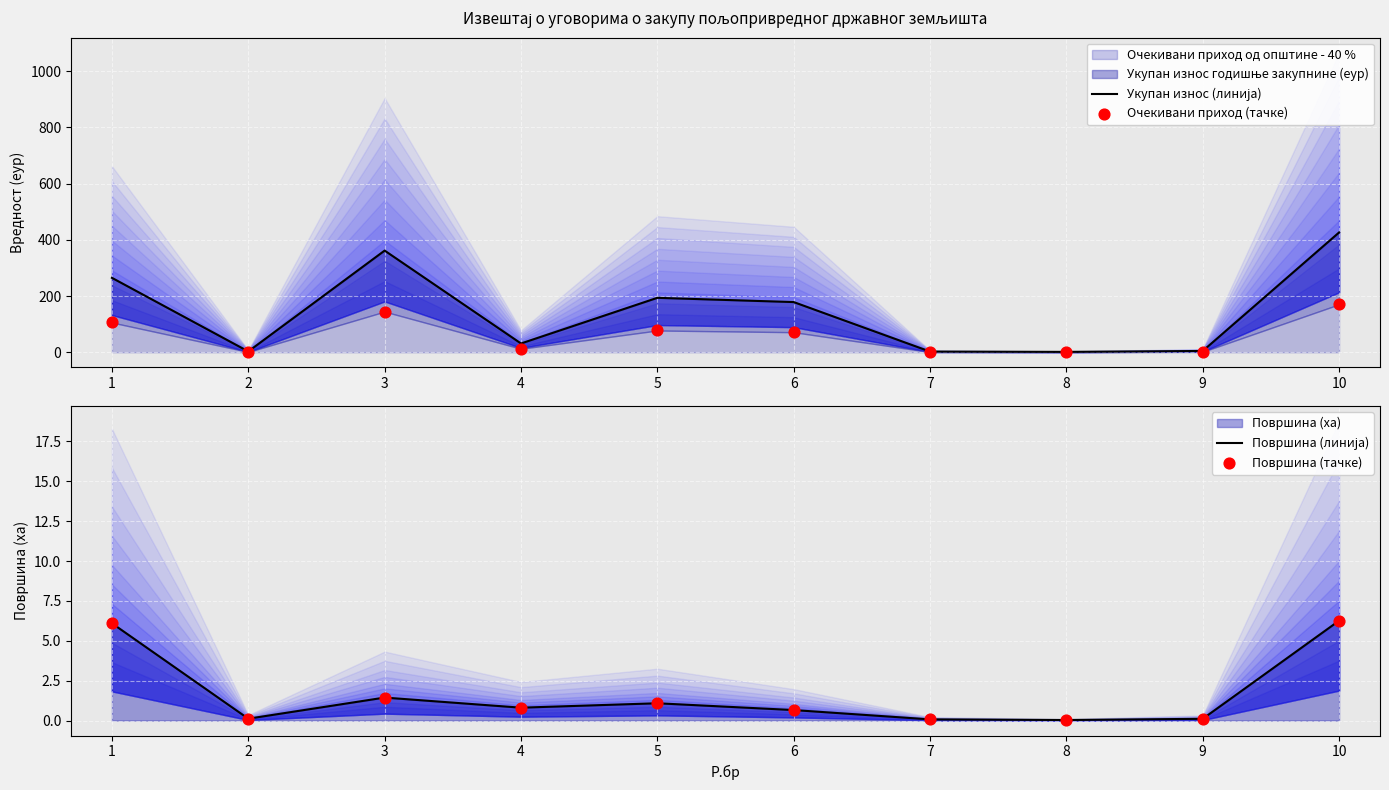

Which series reaches the maximum Y coordinate?

Укупан износ (линија)